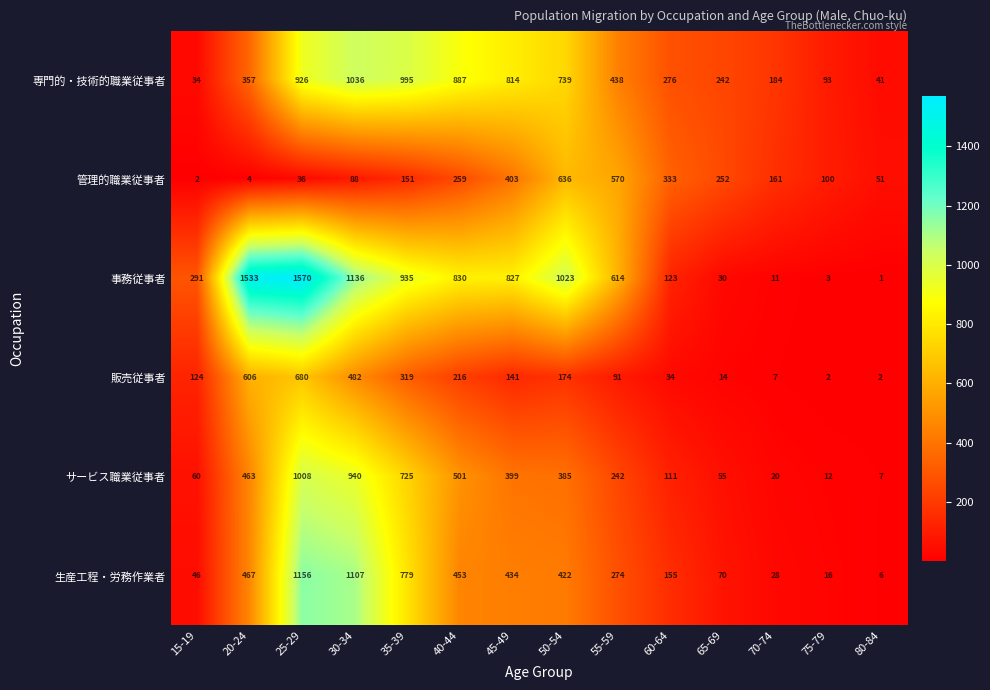

Which series has the largest total across all categories?

事務従事者